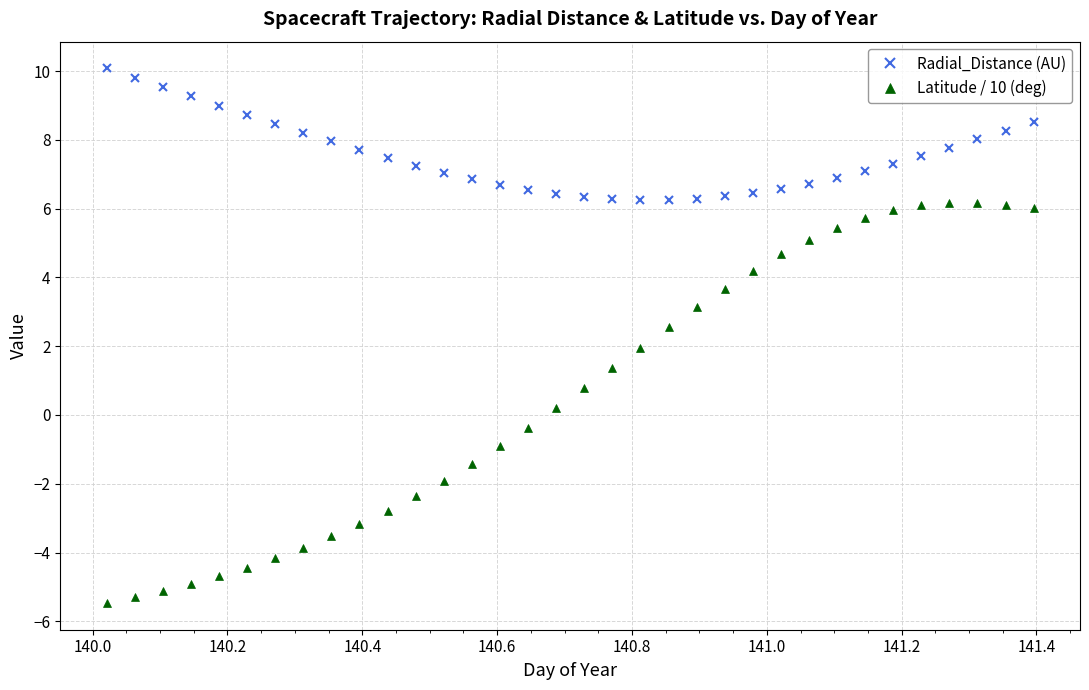

Which series has the largest range (max minus min)?

Latitude / 10 (deg)